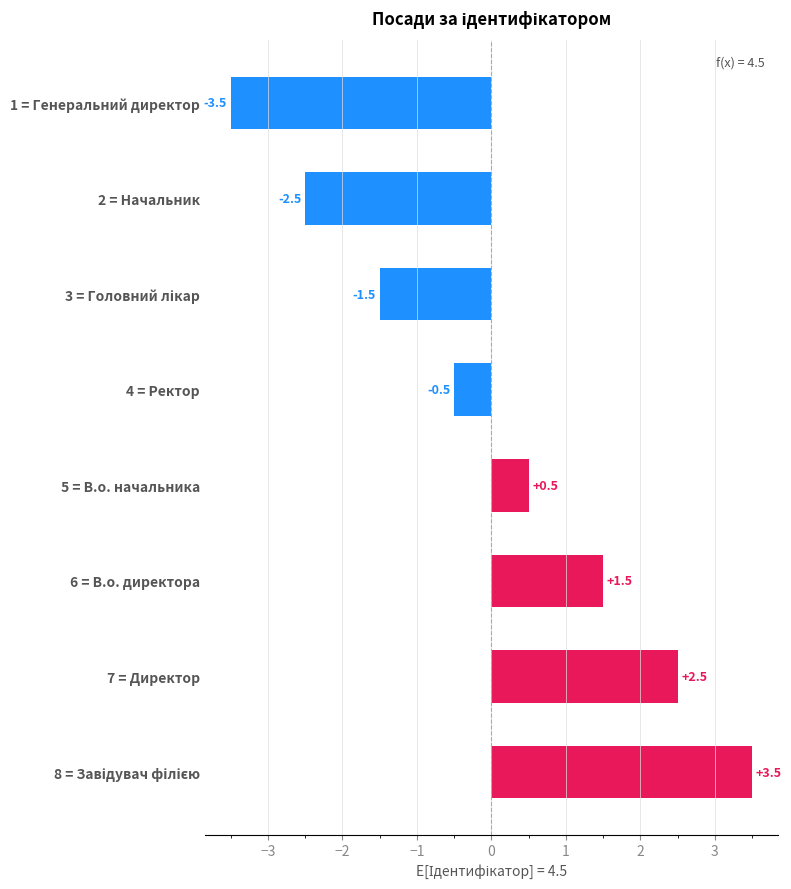

How many values are below 0?

4